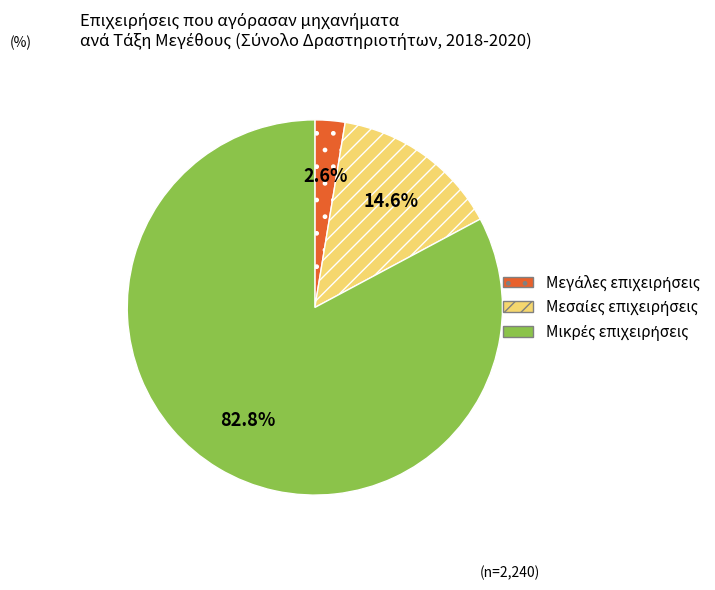

Is there a majority slice in this chart?

Yes